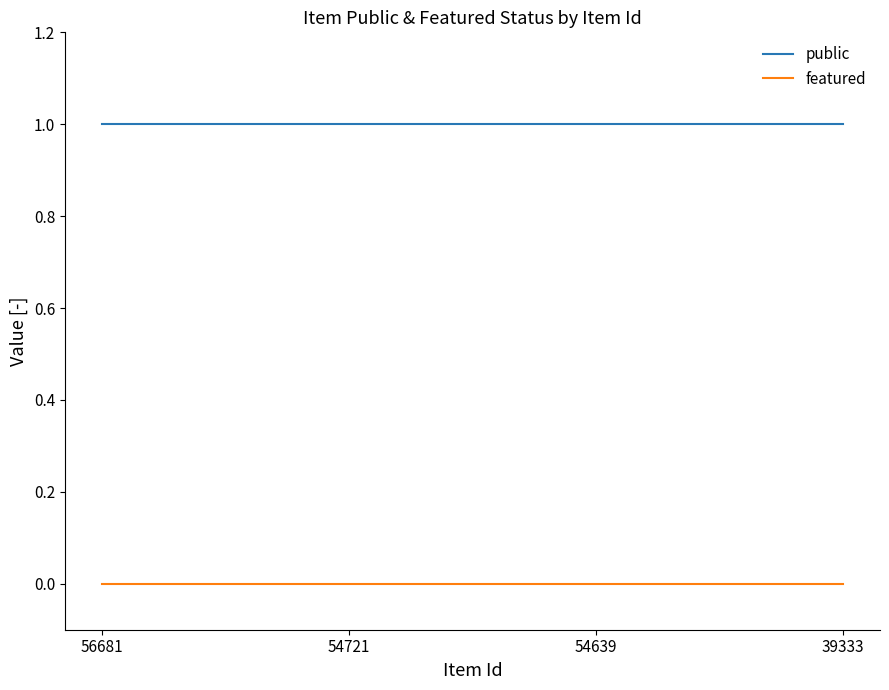

Rank the series by their average value, from highest to lowest.

public, featured